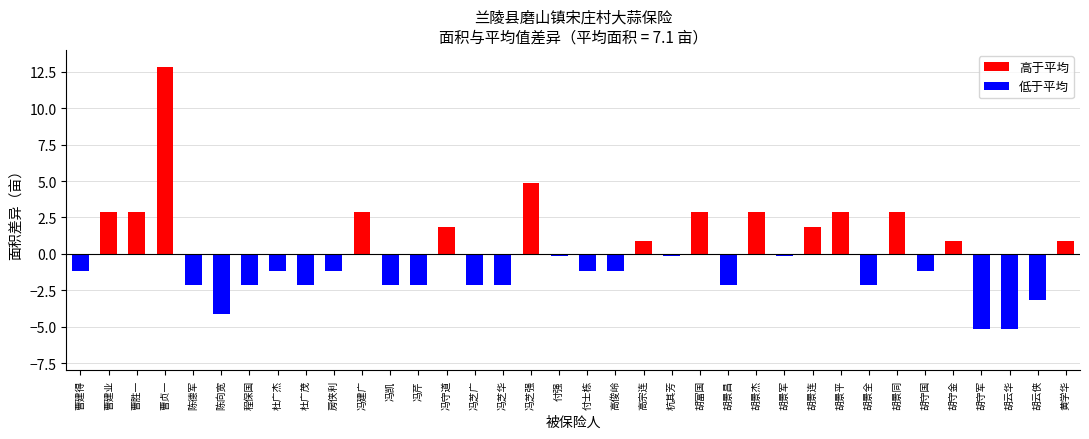

Reading right to left, what are all the values shown in this chart?

黄学华=0.9	胡云侠=-3.1	胡云华=-5.1	胡守军=-5.1	胡守金=0.9	胡守国=-1.1	胡景同=2.9	胡景全=-2.1	胡景平=2.9	胡景连=1.9	胡景军=-0.1	胡景杰=2.9	胡景昌=-2.1	胡富国=2.9	杭其芳=-0.1	高宗连=0.9	高俊岭=-1.1	付士栋=-1.1	付强=-0.1	冯芝强=4.9	冯芝华=-2.1	冯芝广=-2.1	冯守道=1.9	冯芹=-2.1	冯凯=-2.1	冯建广=2.9	房侠利=-1.1	杜广茂=-2.1	杜广杰=-1.1	程保国=-2.1	陈向宽=-4.1	陈德军=-2.1	曹贞一=12.9	曹胜一=2.9	曹建业=2.9	曹建得=-1.1